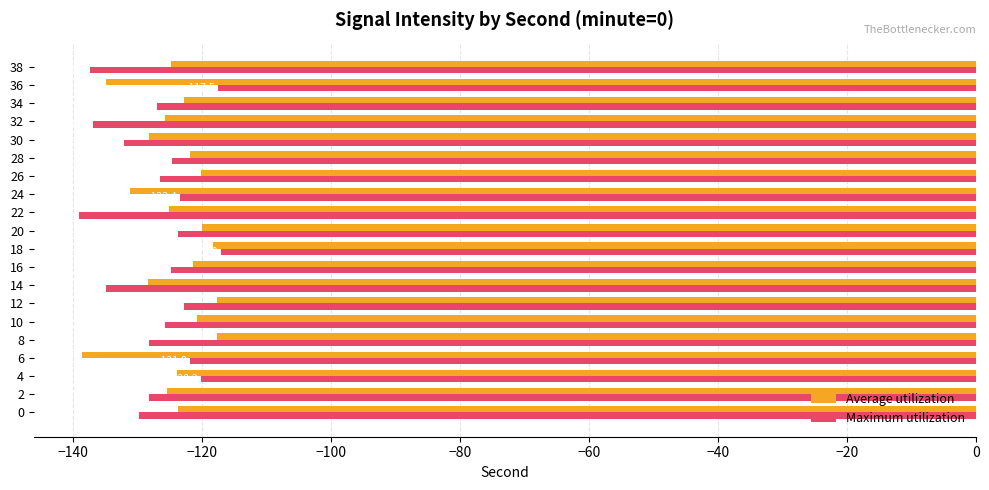

Rank the series by their average value, from lowest to highest.

Maximum utilization, Average utilization